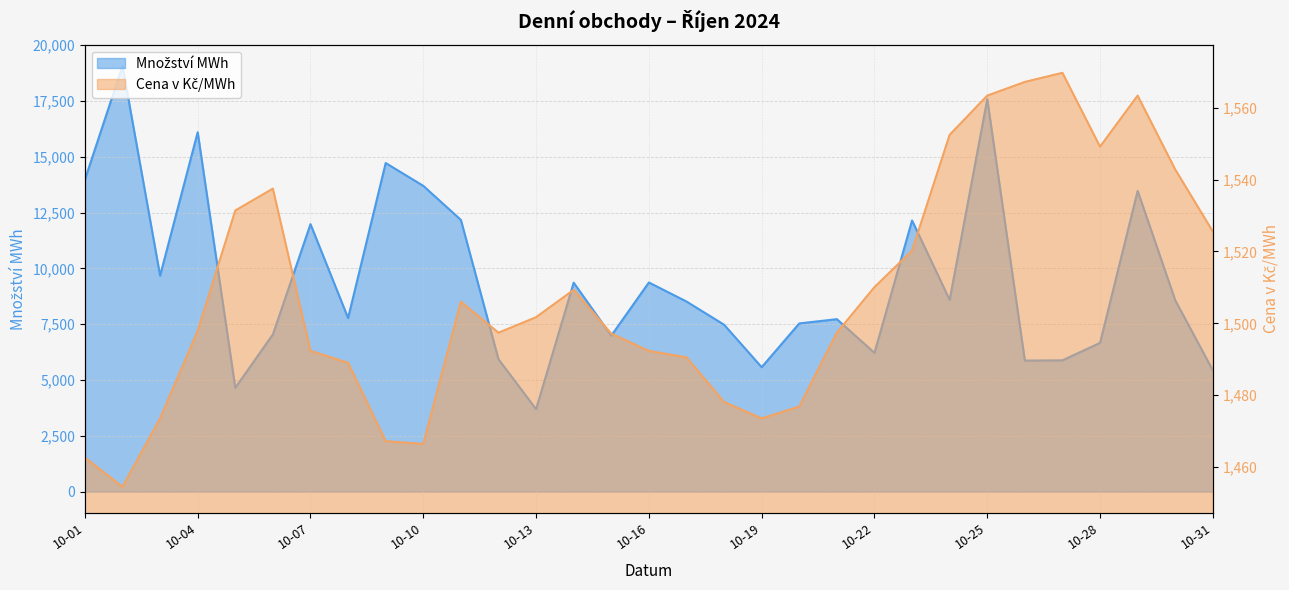

Where is Množství MWh nearest to the value 11379?

2024-10-07